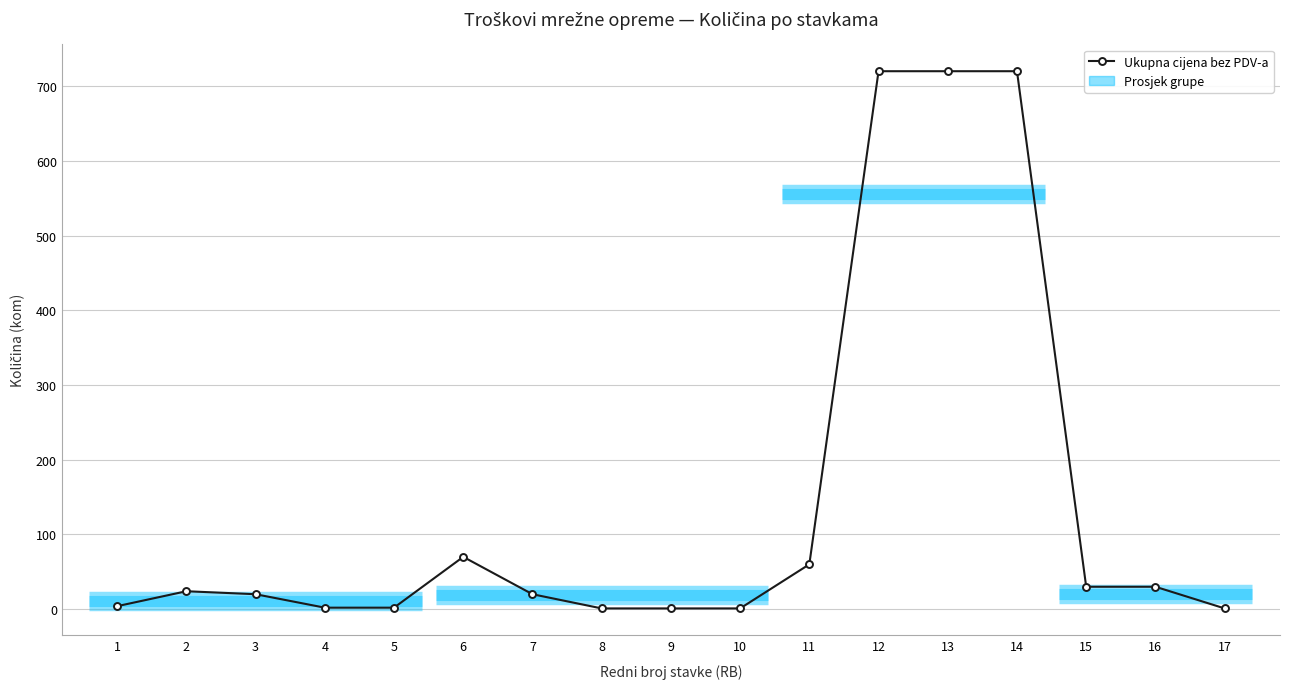

Reading right to left, what are all the values shown in this chart?

17=1	16=30	15=30	14=720	13=720	12=720	11=60	10=1	9=1	8=1	7=20	6=70	5=2	4=2	3=20	2=24	1=4